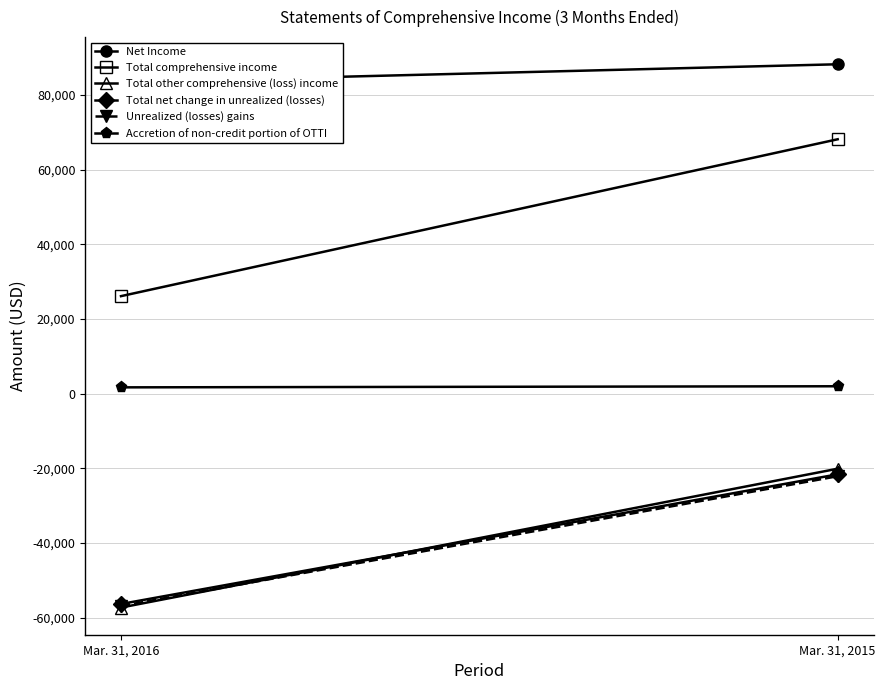

What is the sum of all Total other comprehensive (loss) income values?

-77357